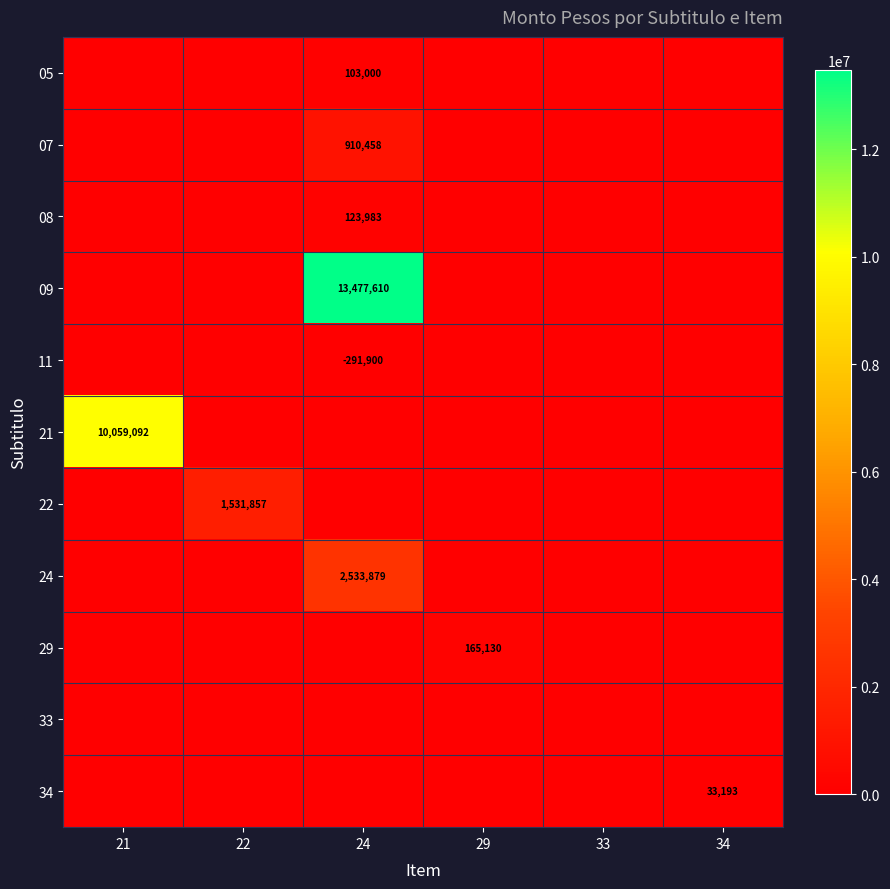

The value of 22 at 22 is 756963. True or false?

False